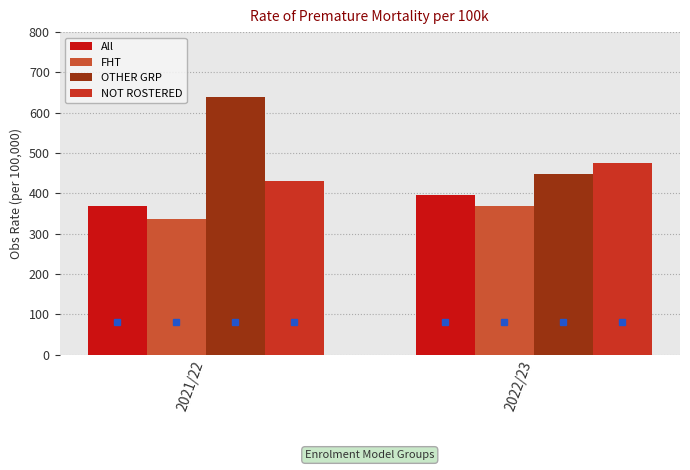

How many data points in All are less than 394?

1